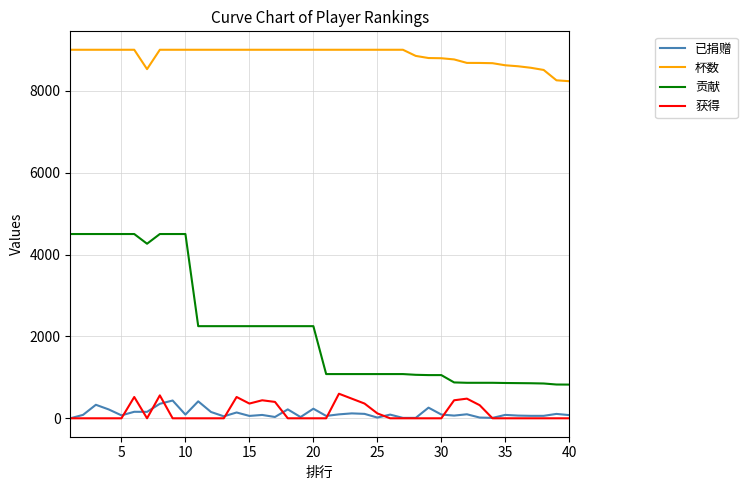

Does the chart have visible grid lines?

Yes